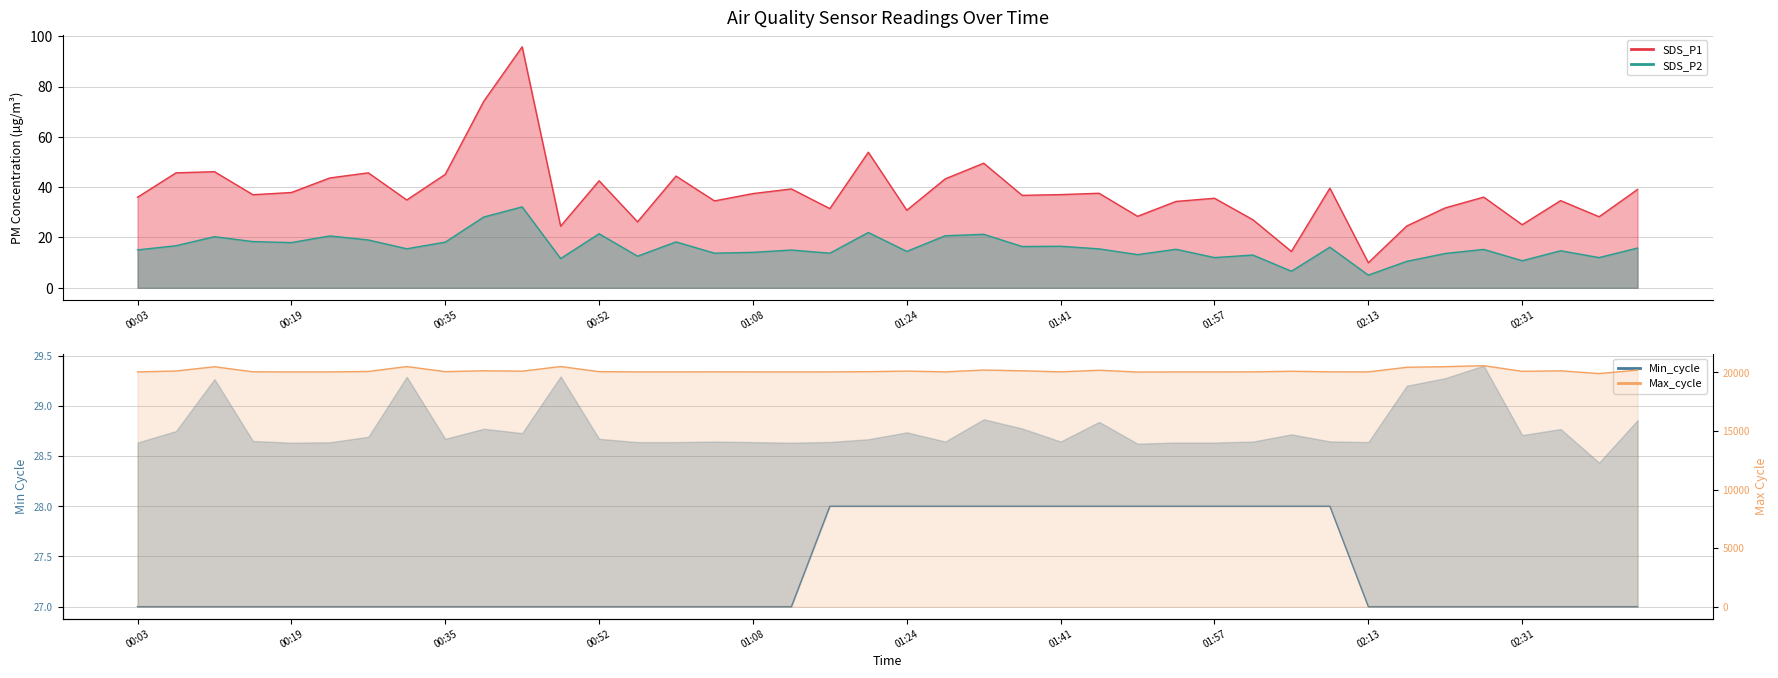

What is the difference between the highest and lowest values at 00:11?

20465.7